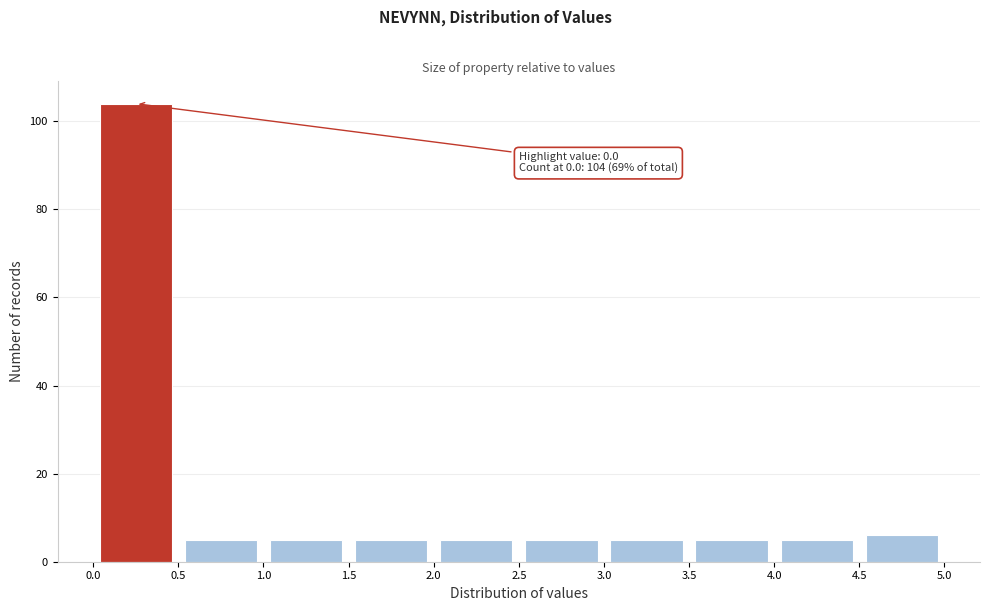

Which range on the x-axis has the tallest bar?

0.0 to 0.5